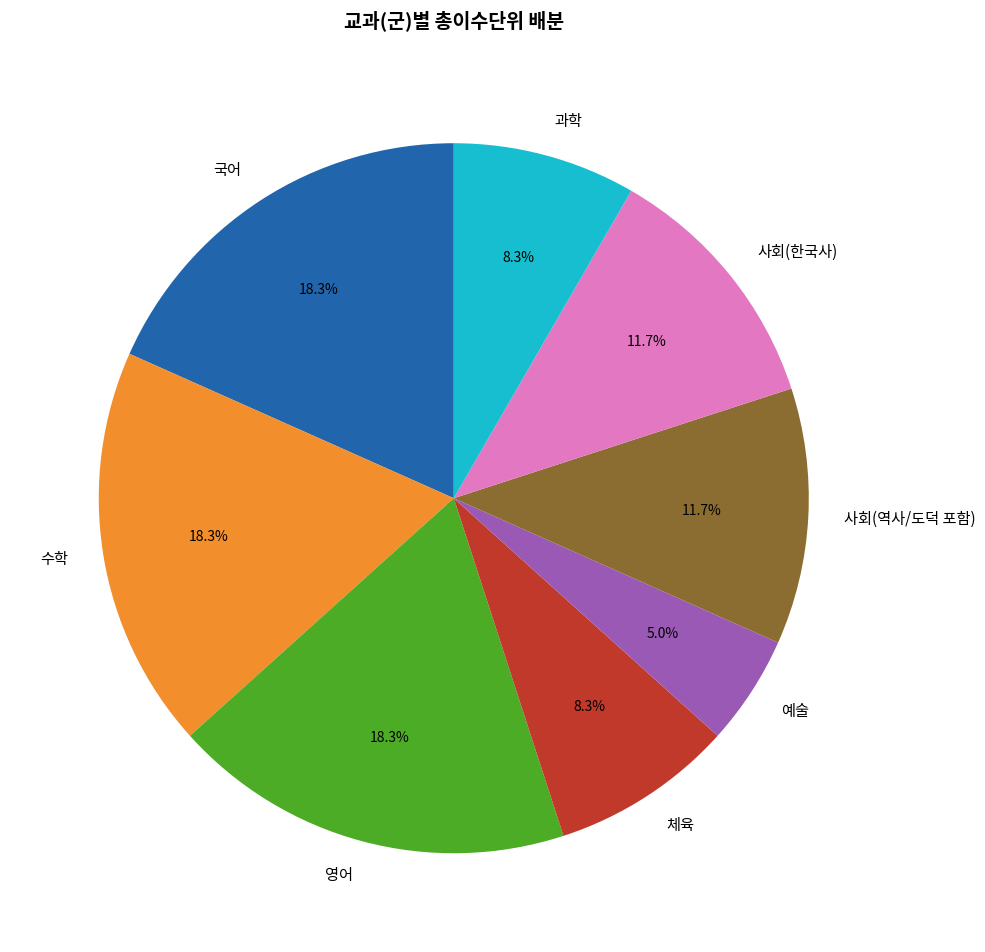

Count the number of slices in the pie.

8